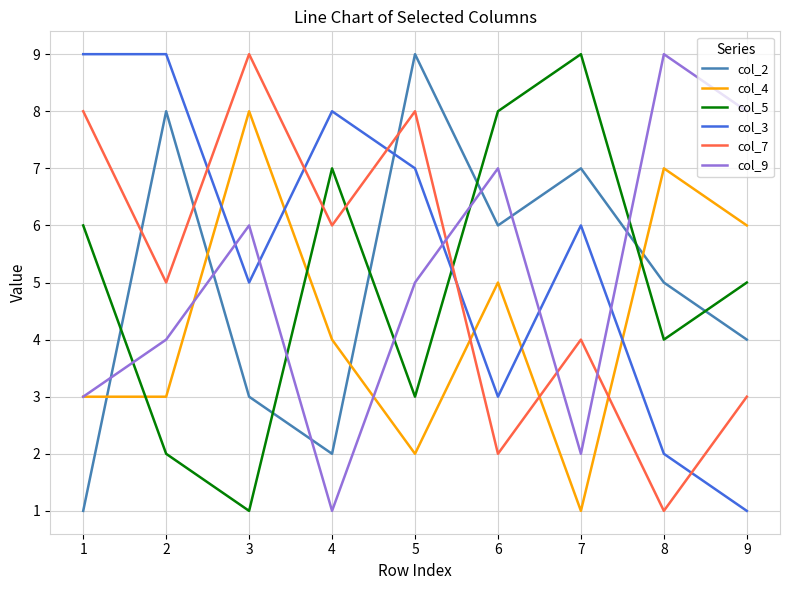

Read the col_4 value at 8.

7